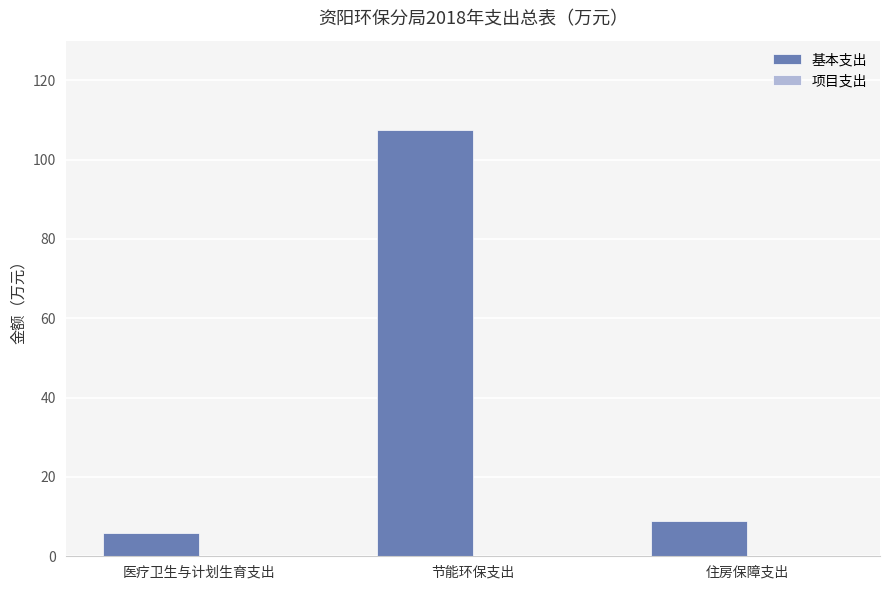

Which has a higher value, 住房保障支出 or 医疗卫生与计划生育支出?

住房保障支出